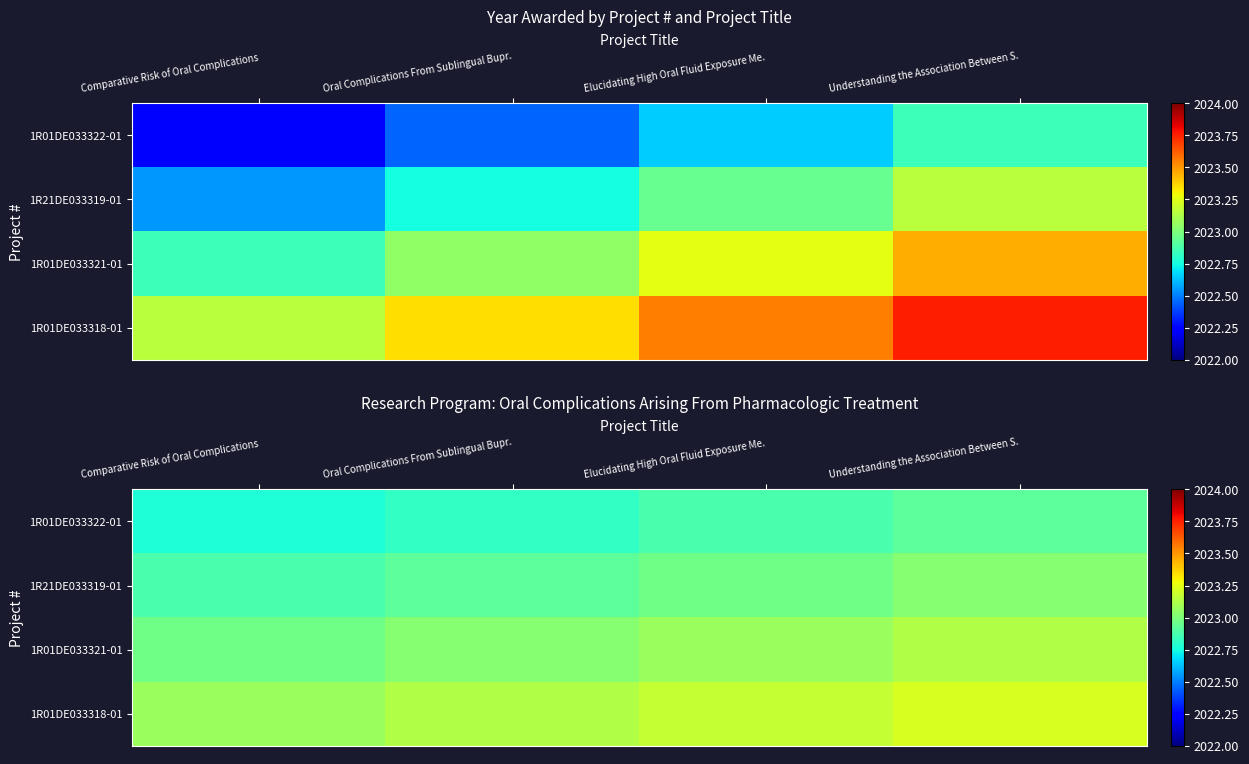

Where is 1R21DE033319-01 nearest to the value 2022?

Comparative Risk of Oral Complications